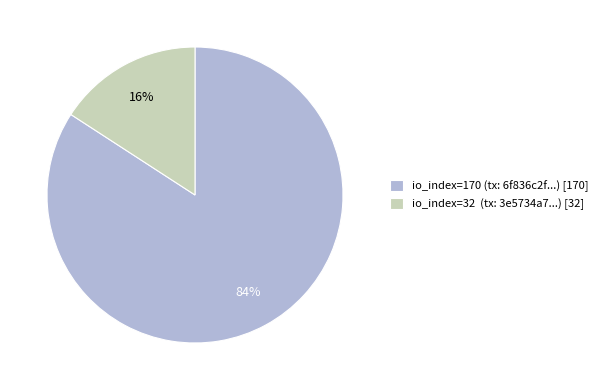

To the nearest percent, what portion does io_index=32 represent?

16%